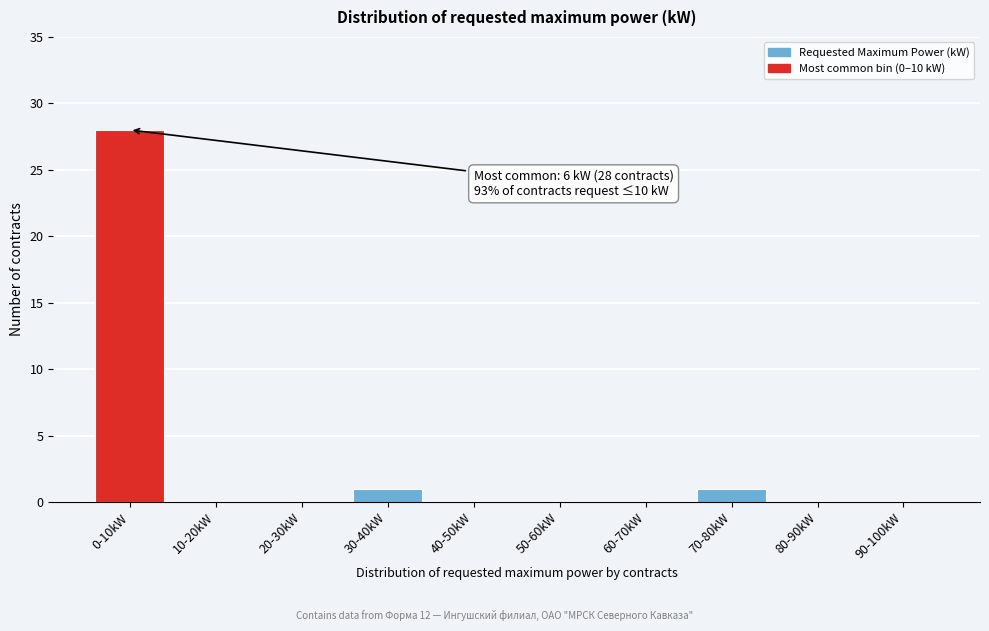

Reading left to right, what are all the values shown in this chart?

0-10kW=28	10-20kW=0	20-30kW=0	30-40kW=1	40-50kW=0	50-60kW=0	60-70kW=0	70-80kW=1	80-90kW=0	90-100kW=0